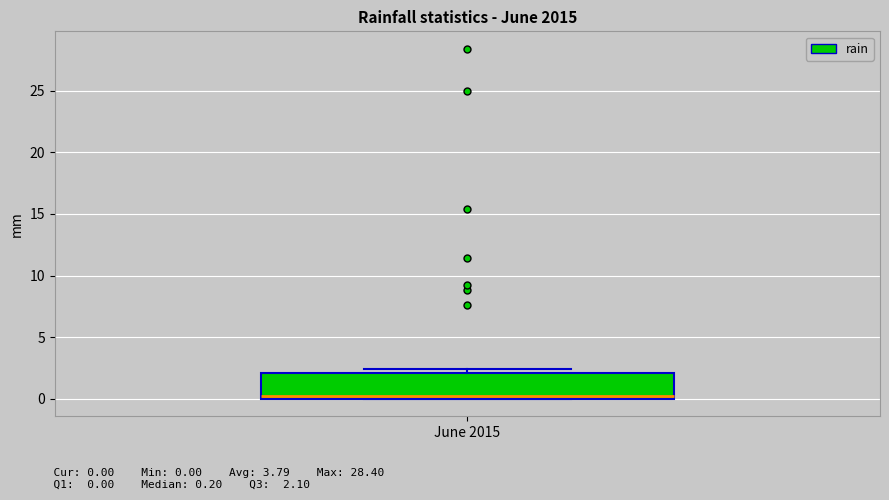

Read this box plot against the y-axis: the position of the median line, the range covered by the box, and the ends of both whiskers. The values are not printed on the chart, so give them approximately, as read against the axis.

median 0.0 (just above the box's lower edge), box 0.0 to 2.0, whiskers 0.0 to 2.5